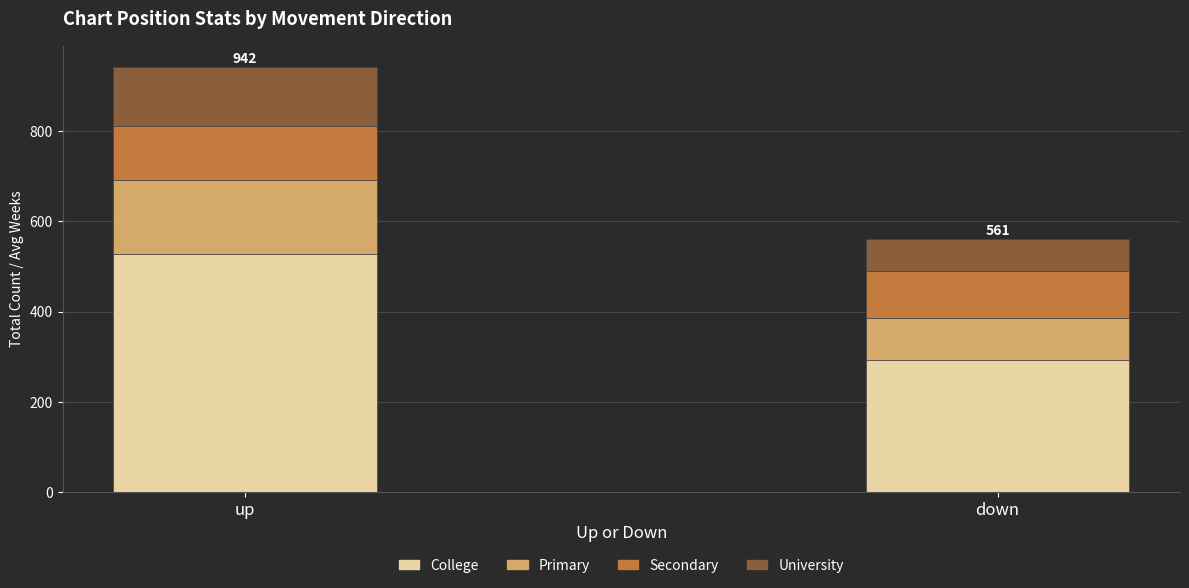

At which category is the sum across all series the highest?

up